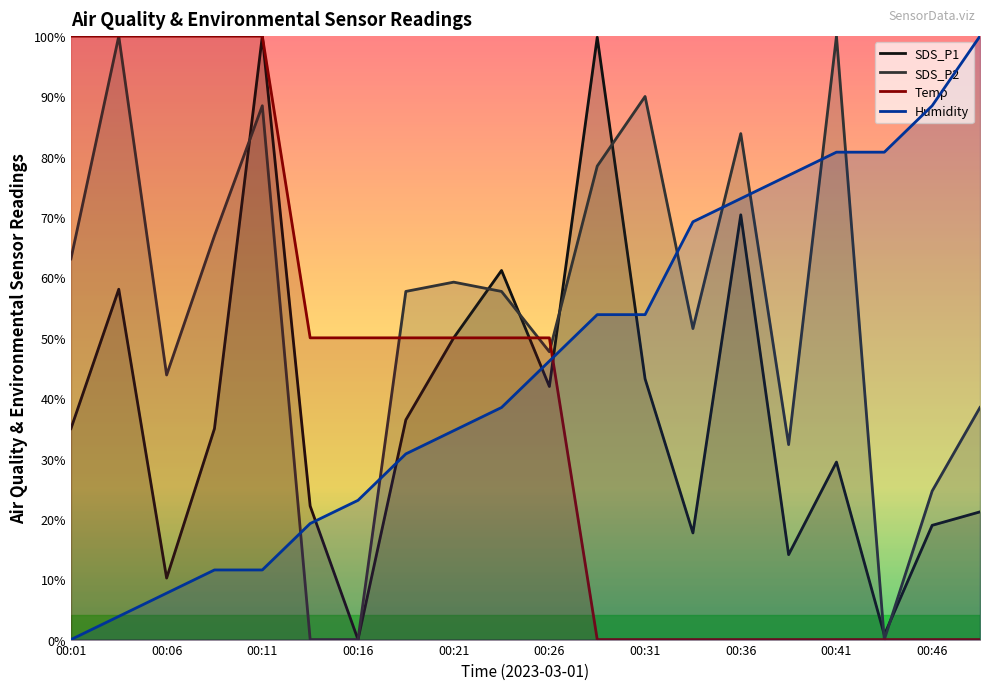

Which series ends up on top after the final intersection of SDS_P1 and SDS_P2?

SDS_P2